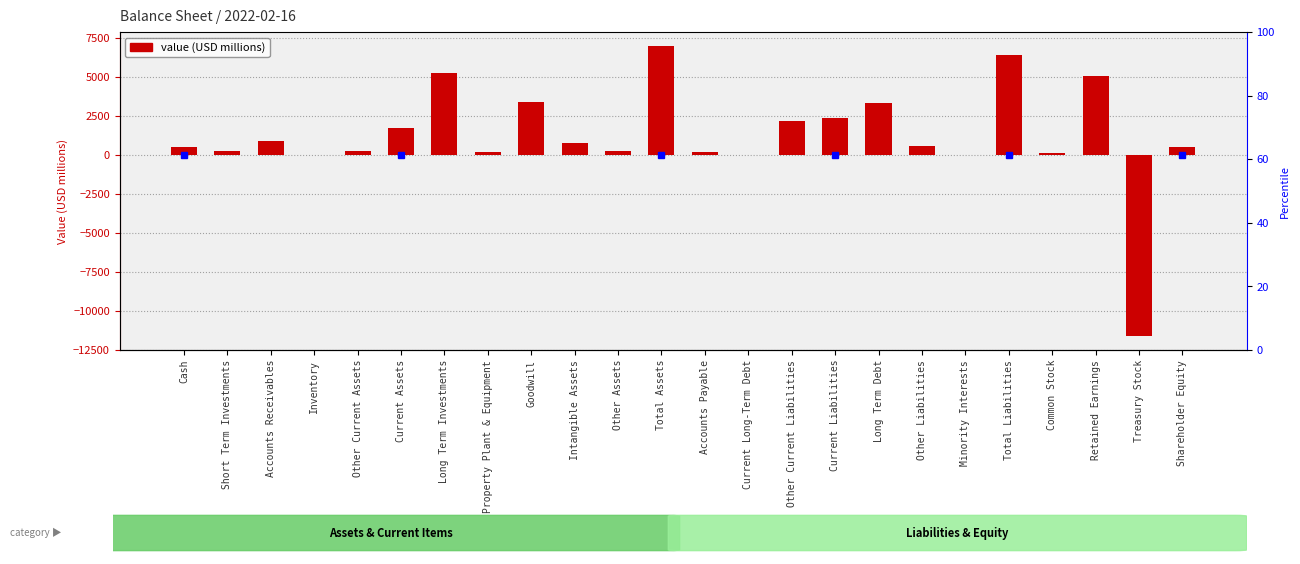

What is the label of the 19th bar from the left?

Minority Interests